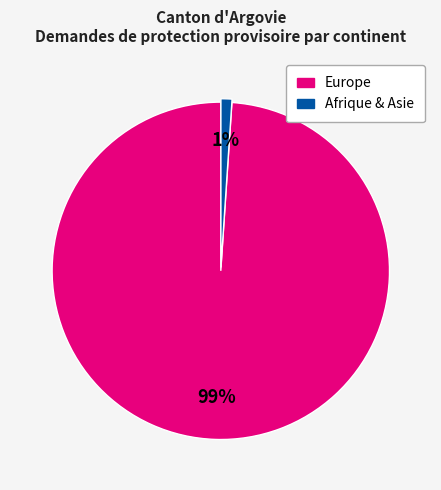

Is there any slice that represents more than half of the pie?

Yes